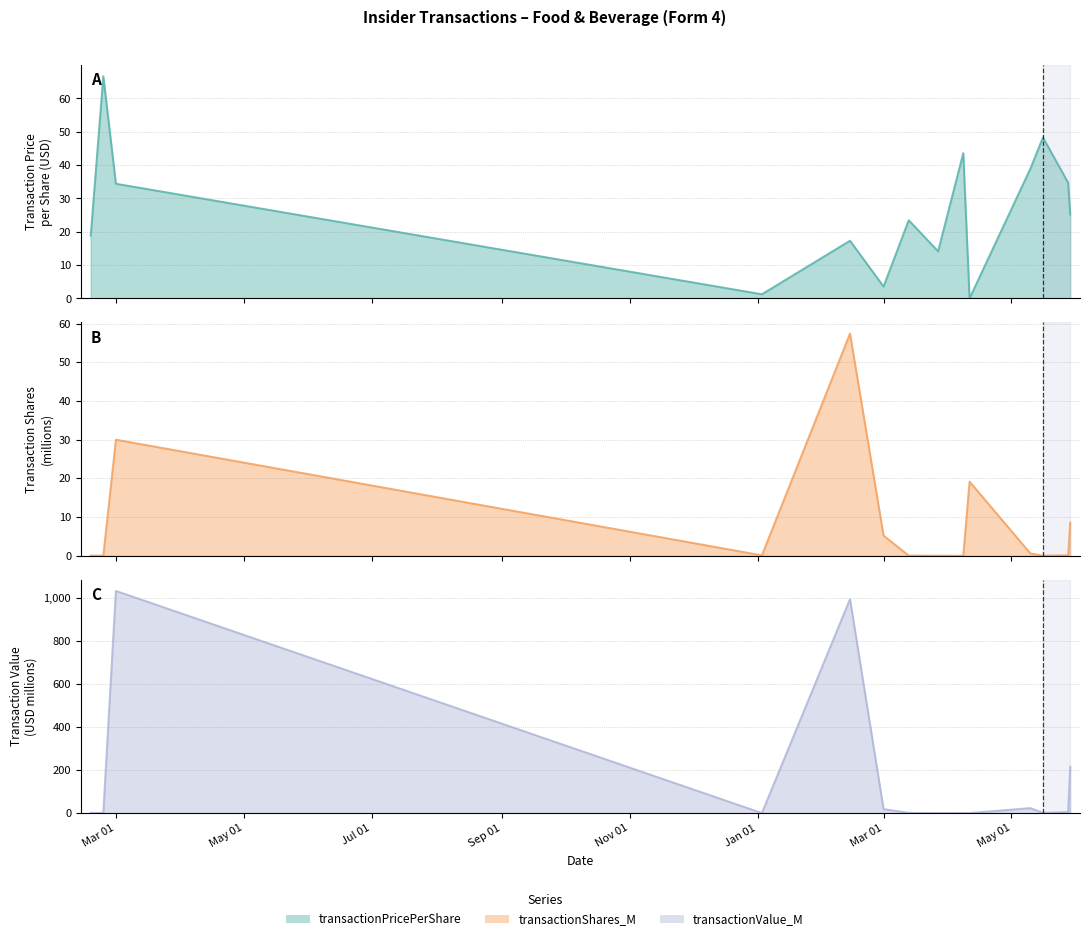

How many interior local valleys does the transactionPricePerShare series have?

4